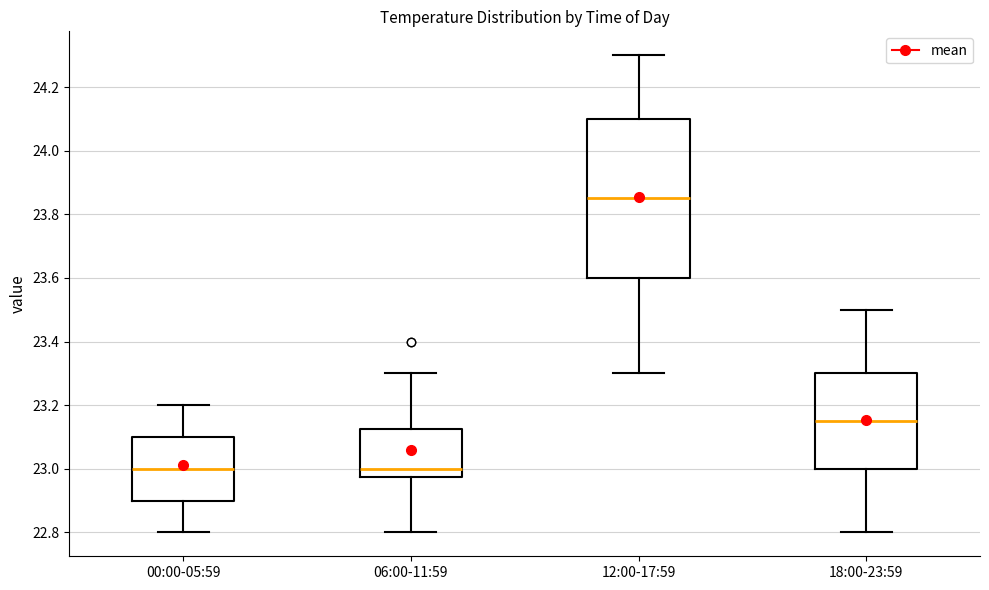

Reading left to right, transcribe this box plot: for each box, give where its median line is, the range the box spans, and where its two whiskers end, as read against the y-axis. The values are not printed on the chart, so give them approximately, as read against the axis.

00:00-05:59: median 23.00, box 22.90 to 23.10, whiskers 22.80 to 23.20
06:00-11:59: median 23.00, box 22.98 to 23.12, whiskers 22.80 to 23.30
12:00-17:59: median 23.86, box 23.60 to 24.10, whiskers 23.30 to 24.30
18:00-23:59: median 23.16, box 23.00 to 23.30, whiskers 22.80 to 23.50